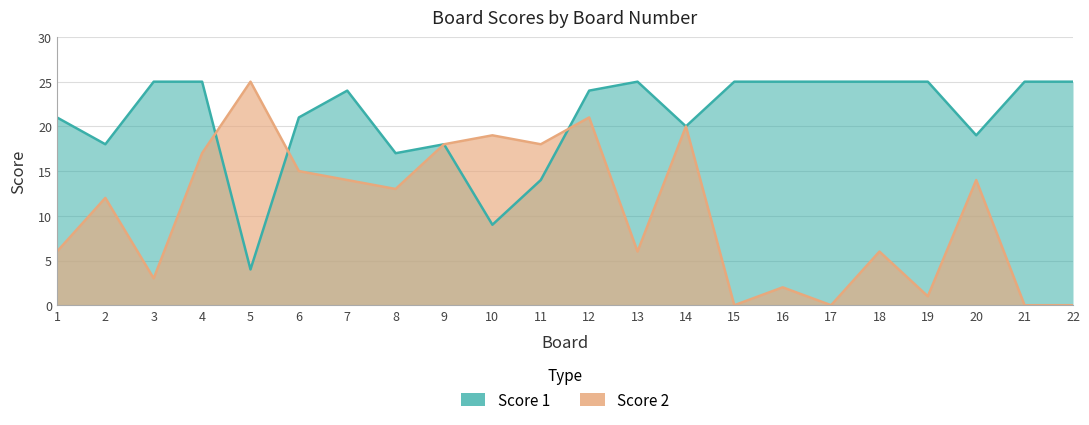

List the series in order of their peak value, highest first.

Score 1, Score 2